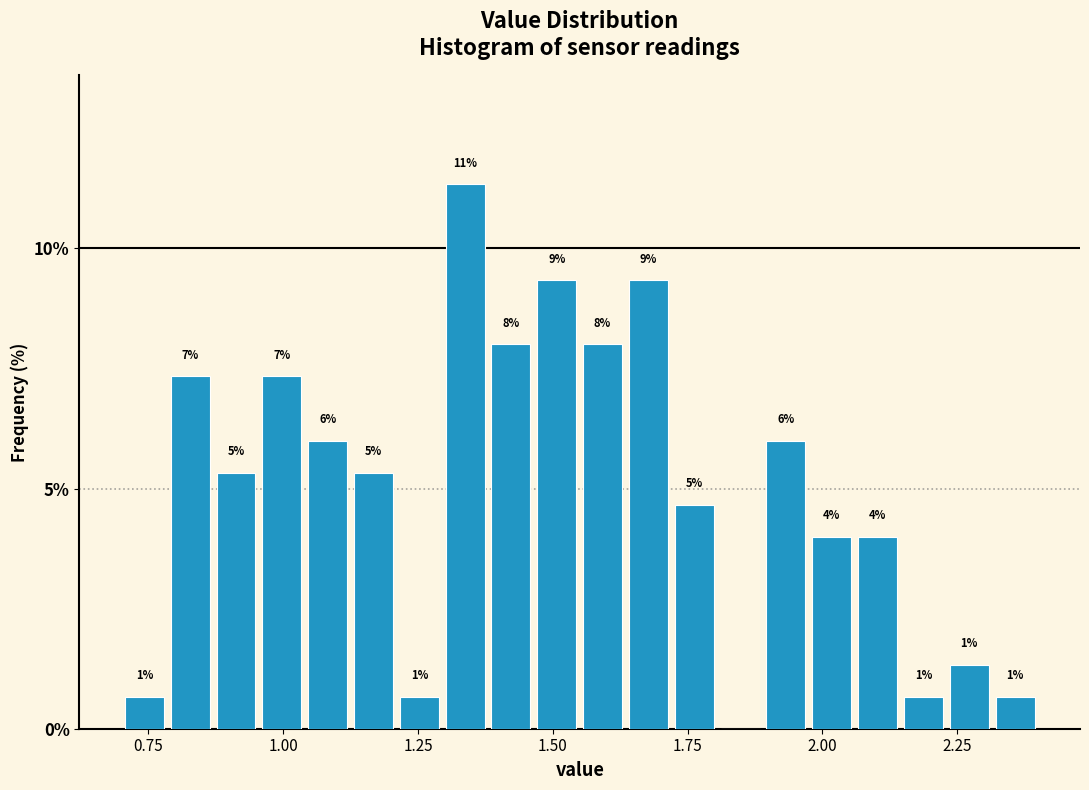

Read against the x-axis, roughly where is the centre of the tallest bar?

1.35